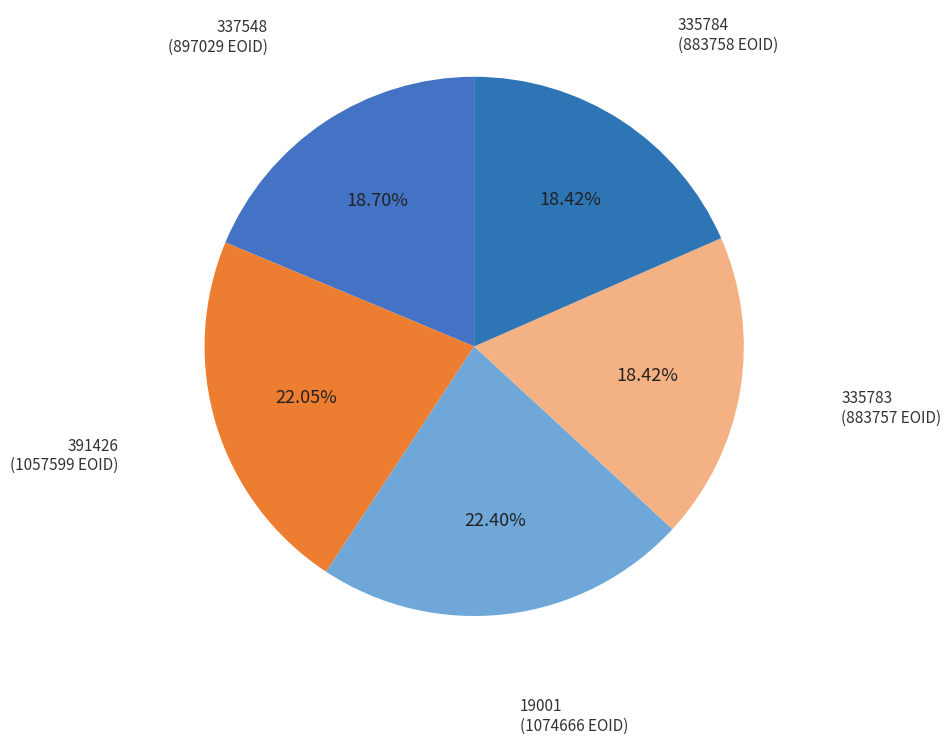

Is the sum of 391426 and 335784 greater than half?

No